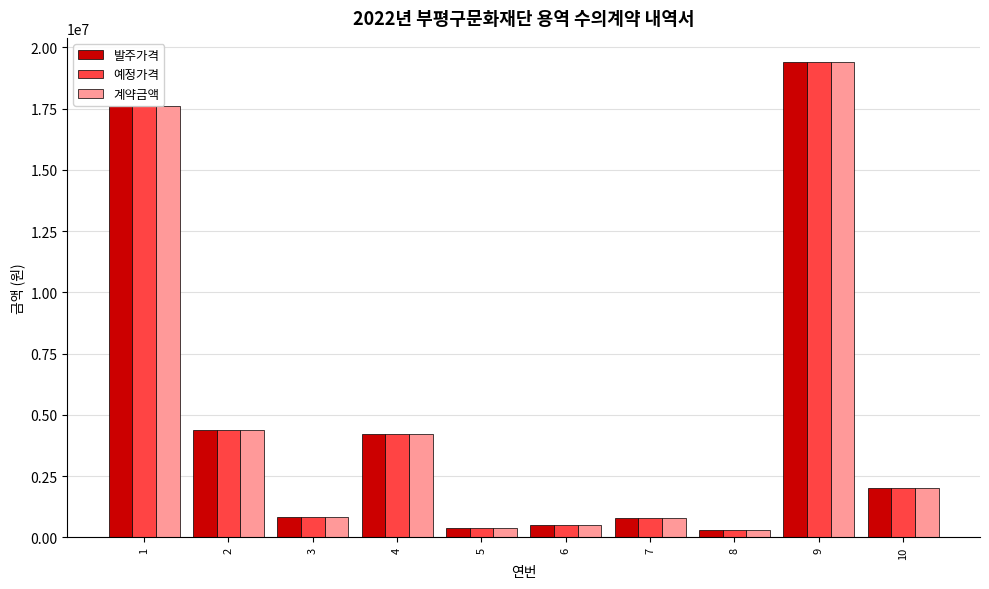

What are all the series names shown in the legend?

발주가격, 예정가격, 계약금액